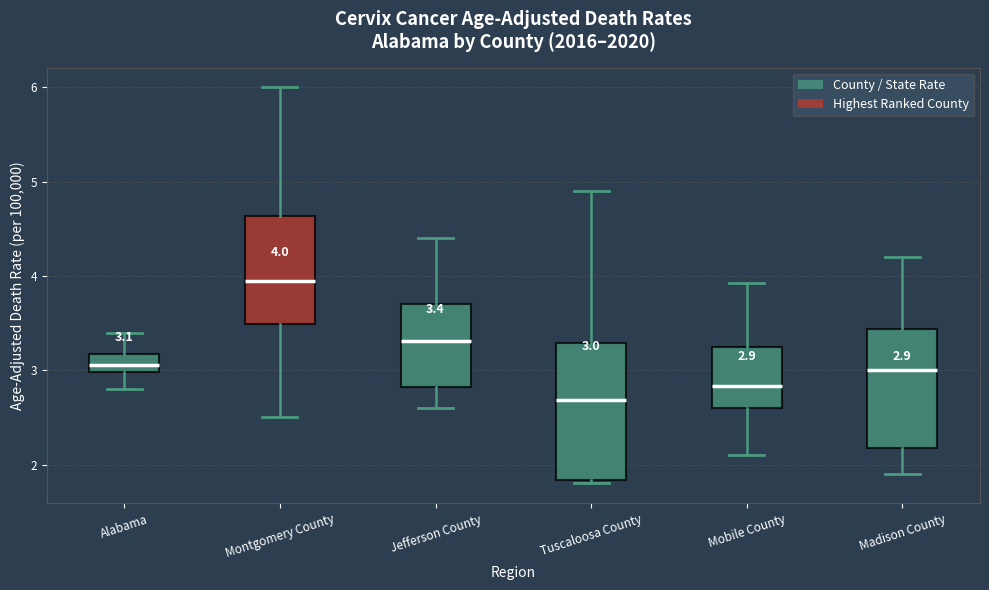

Comparing the boxes themselves (not the whiskers), which one is the tallest?

Tuscaloosa County